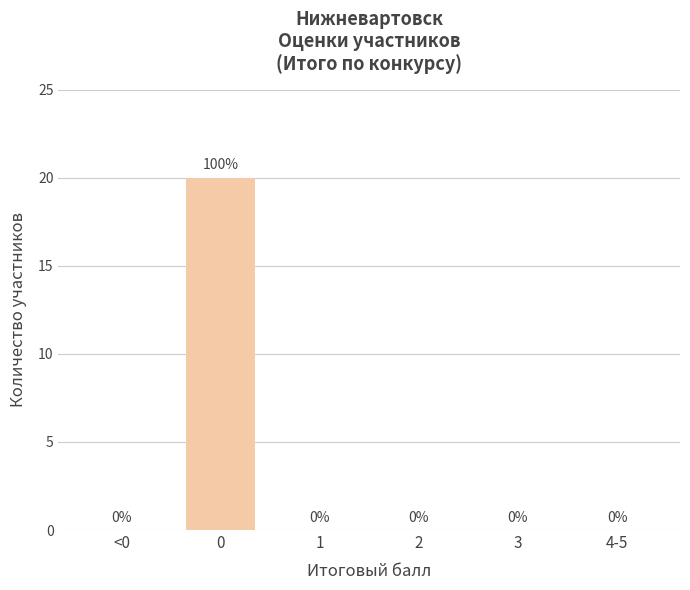

Reading left to right, transcribe all the data shown in this chart.

<0=0	0=20	1=0	2=0	3=0	4-5=0